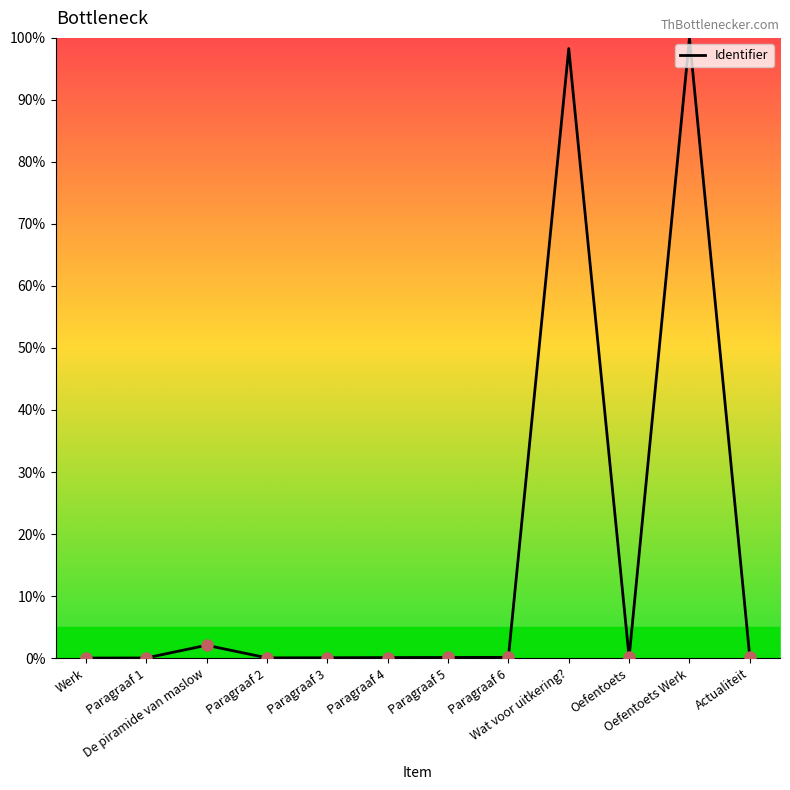

What is the sum of the values at Paragraaf 1 and Actualiteit?

0.2